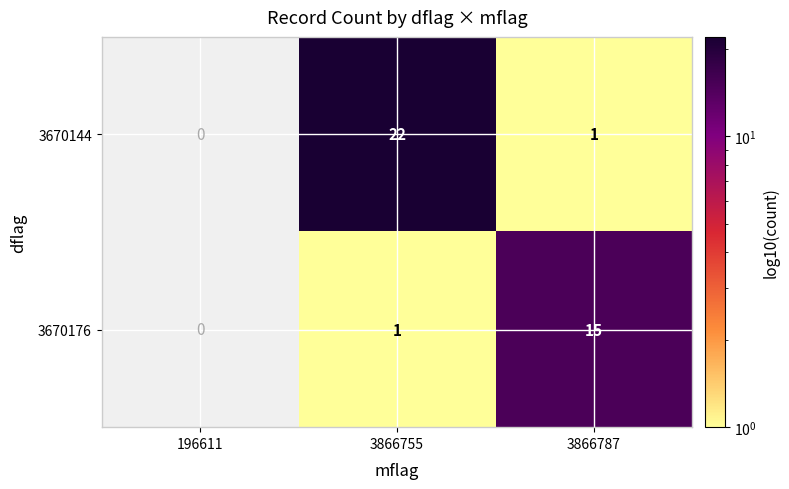

What is the minimum value shown in the chart?

1.0